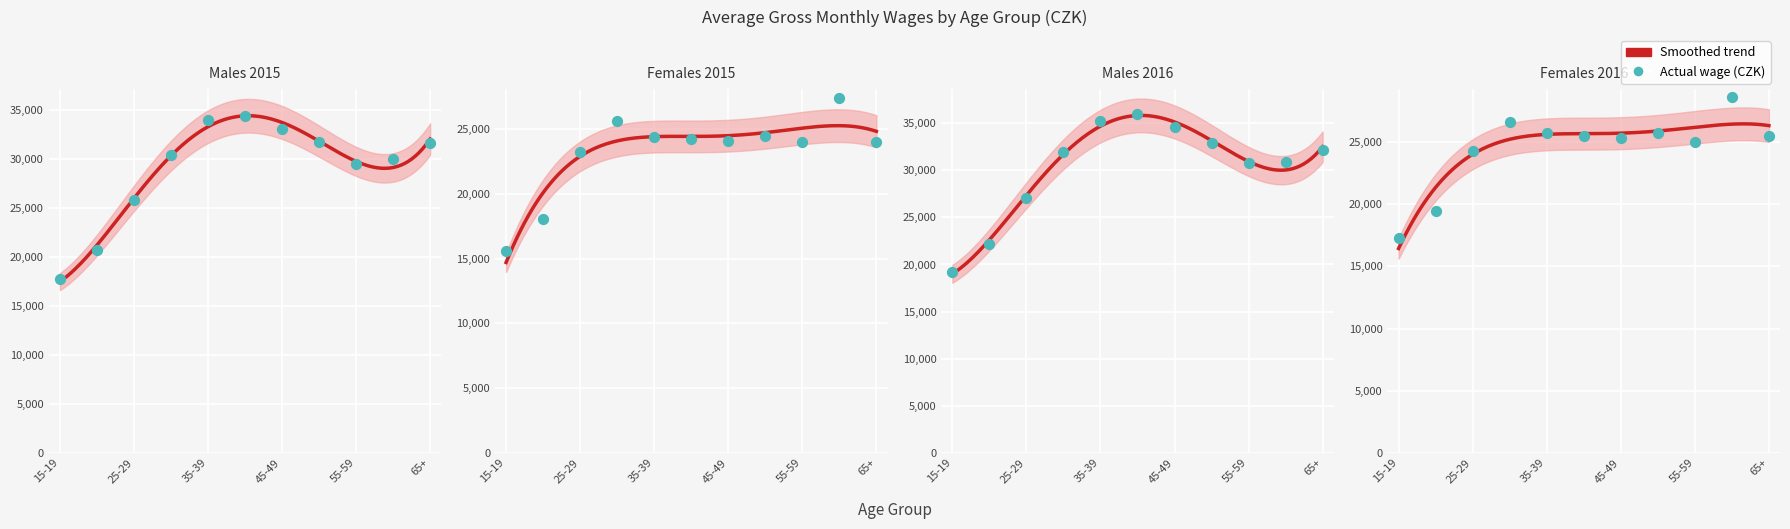

At how many categories does at least one series exceed 25424?

9